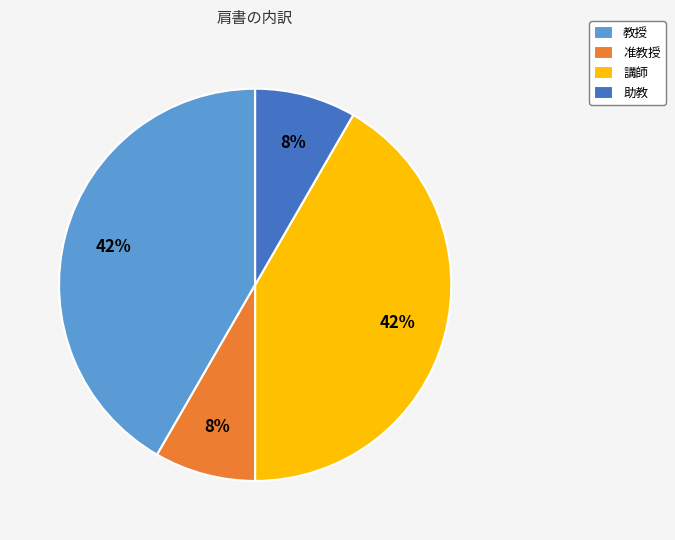

How many segments does this pie chart have?

4